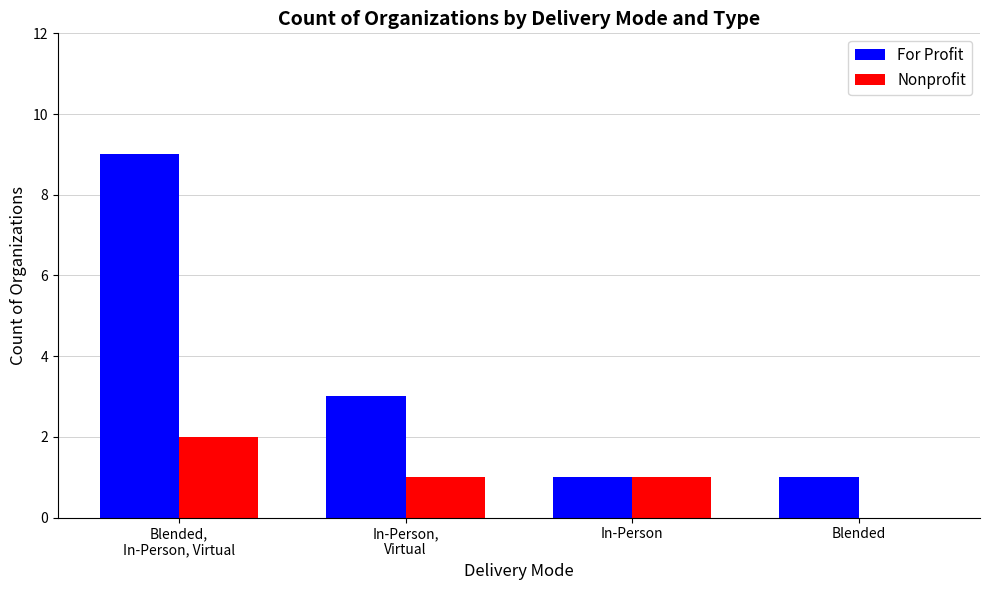

What is the maximum value for For Profit?

9